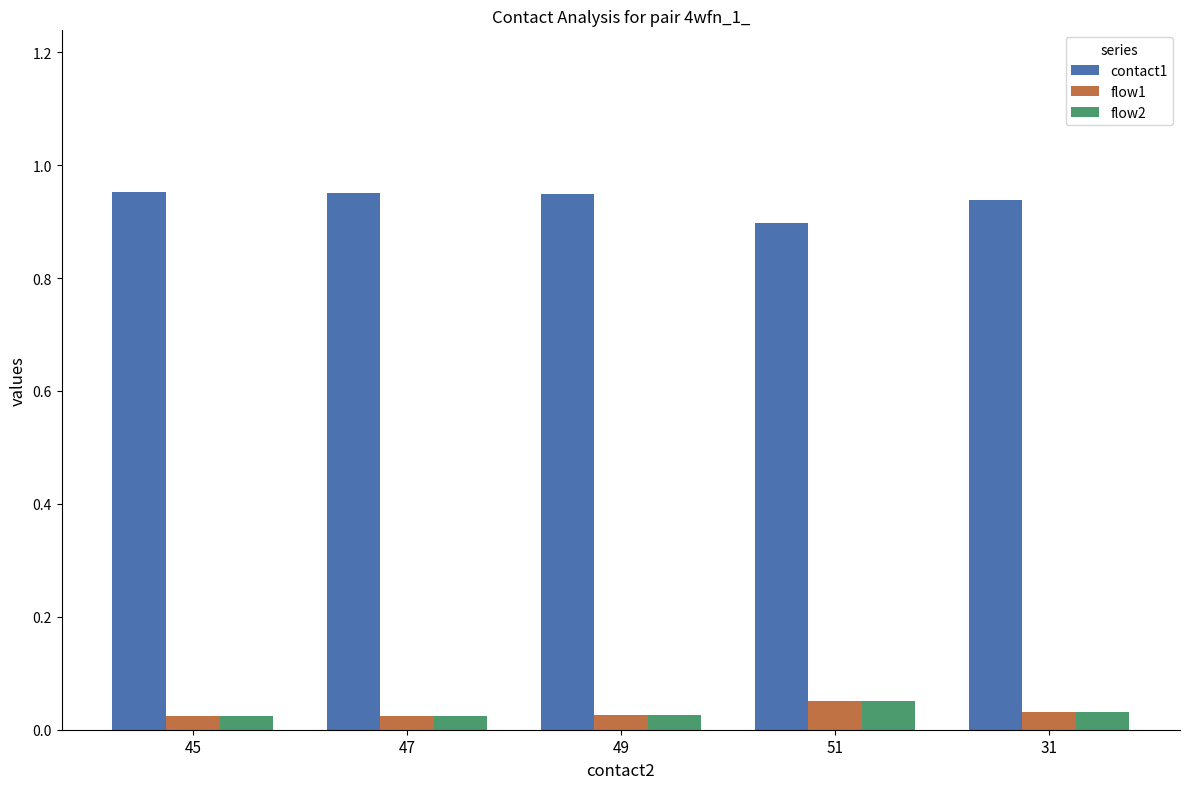

At how many categories does at least one series exceed 0?

5